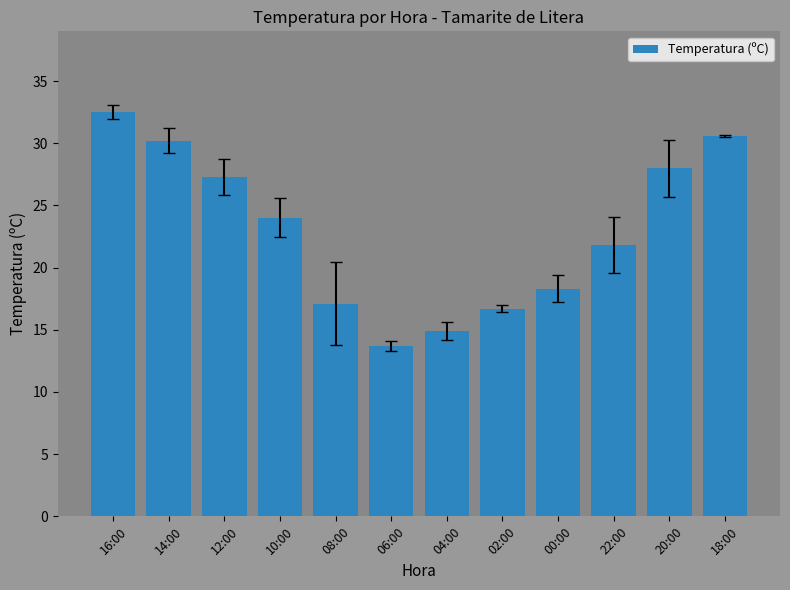

What is the value of the 1st bar from the left?

32.5